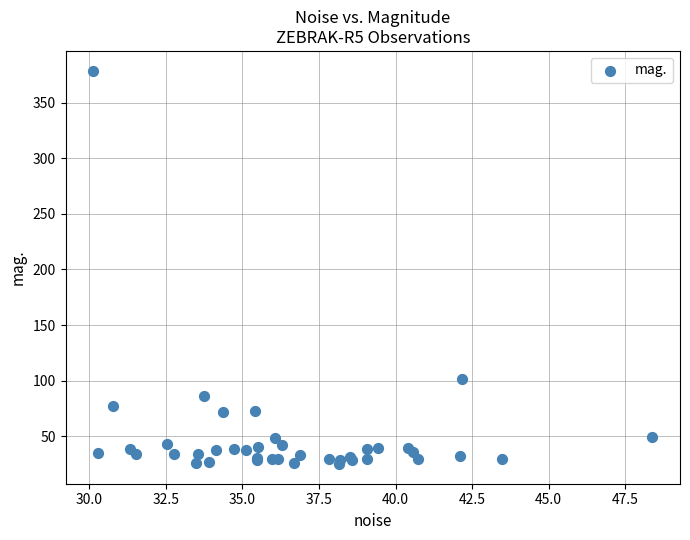

What Y value in the scatter plot is closest to 201?

101.3